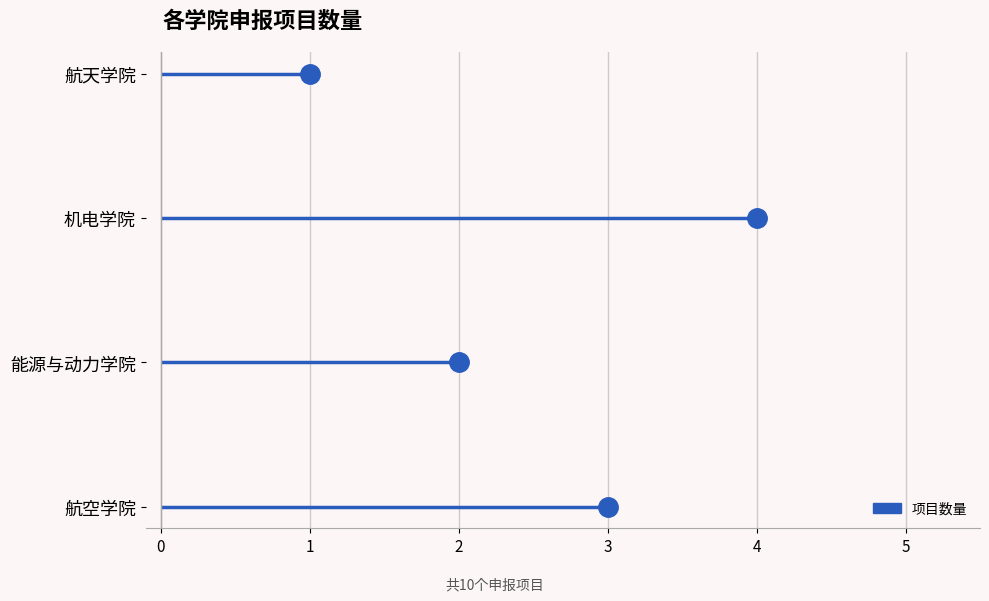

Rank the categories by value from lowest to highest.

航天学院, 能源与动力学院, 航空学院, 机电学院